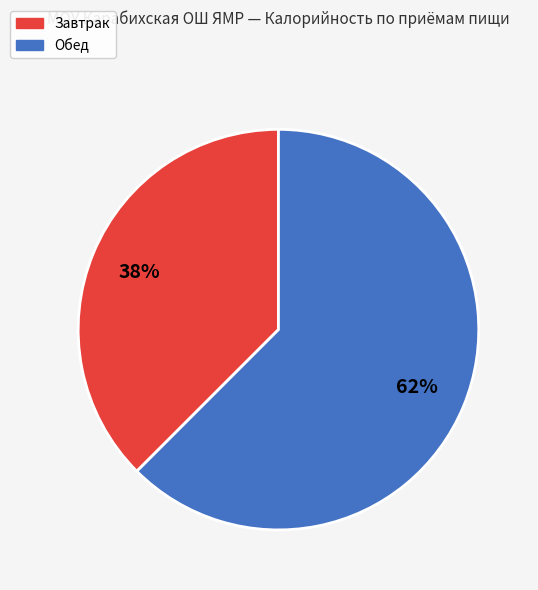

Which has a higher value, Обед or Завтрак?

Обед